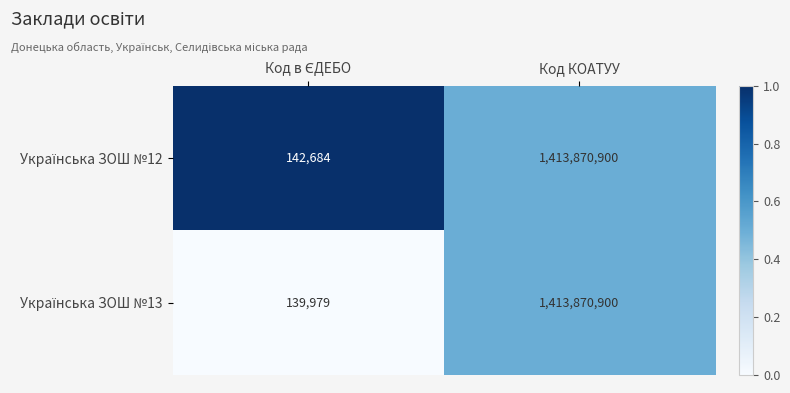

What is the smallest value displayed?

139979